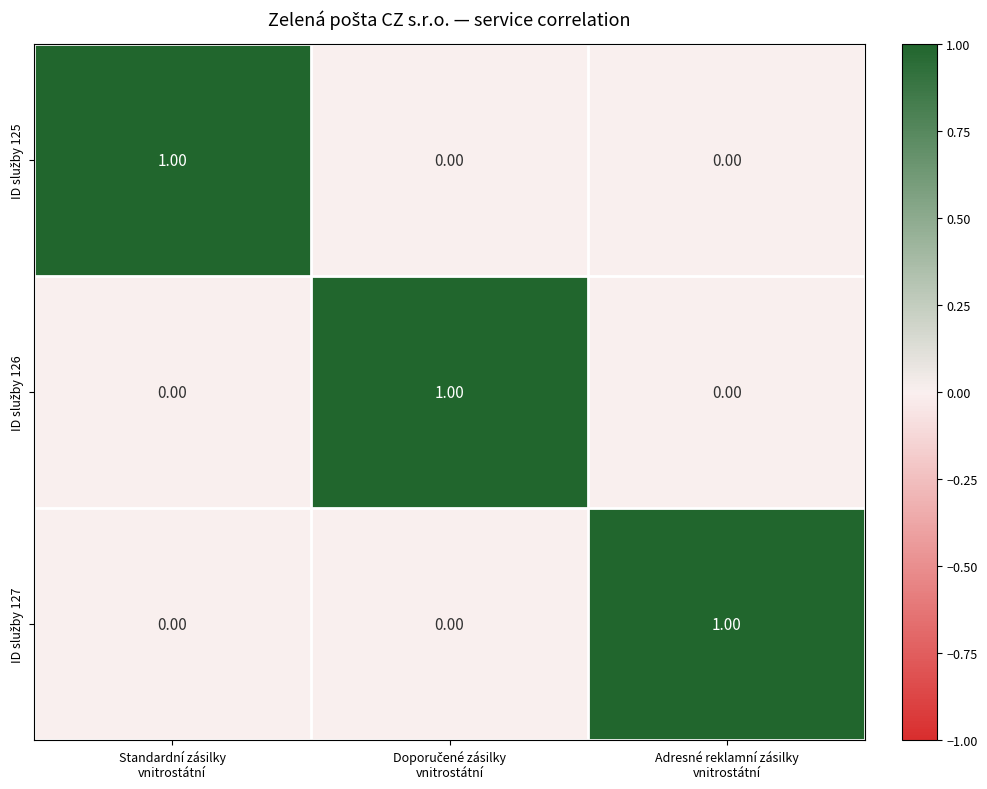

At how many categories does at least one series exceed 0?

3